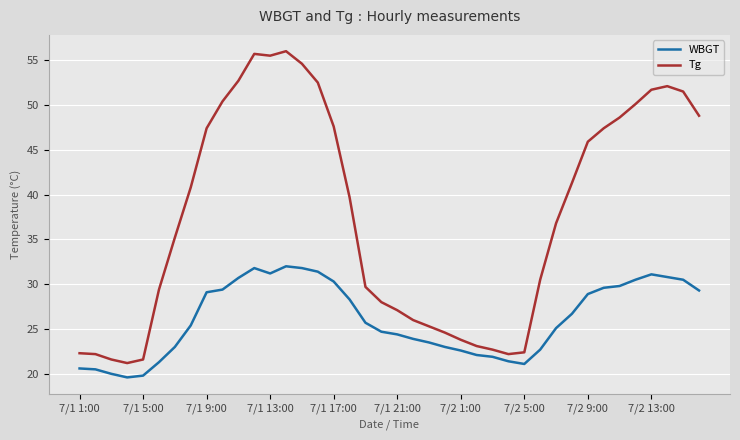

List the series in order of their peak value, lowest first.

WBGT, Tg